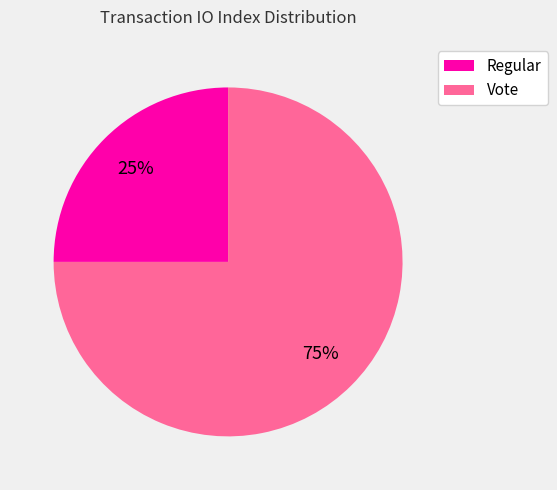

What is the largest slice in the pie chart?

Vote